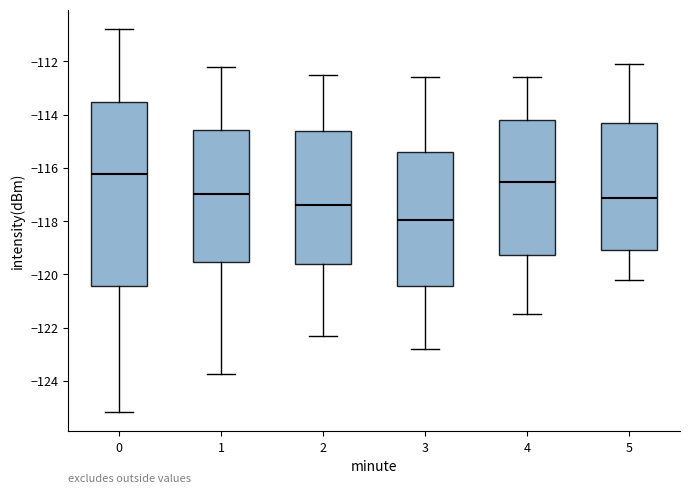

Comparing the boxes themselves (not the whiskers), which one is the tallest?

0